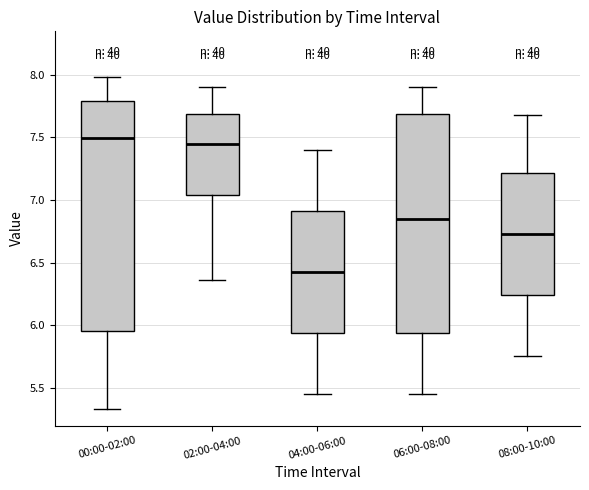

Where is the upper edge of the box for 00:00-02:00 on the y-axis? The values are not printed on the chart, so give them approximately, as read against the axis.

7.80